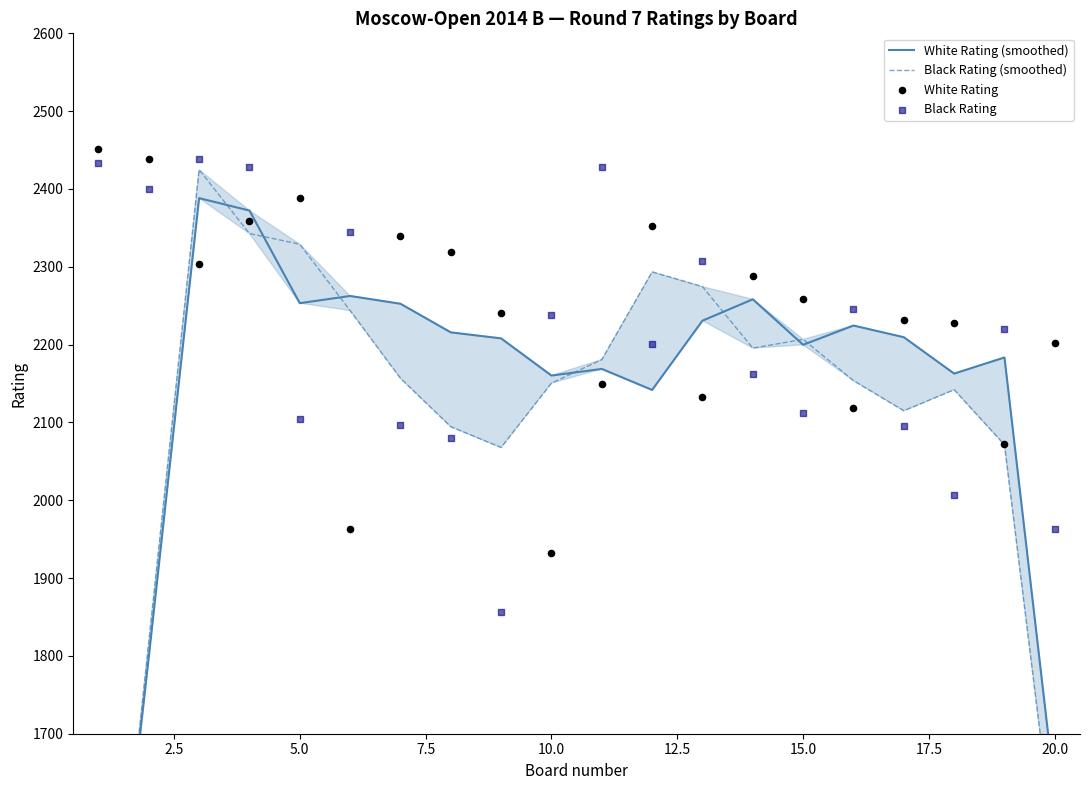

Which series has the largest total across all categories?

White Rating